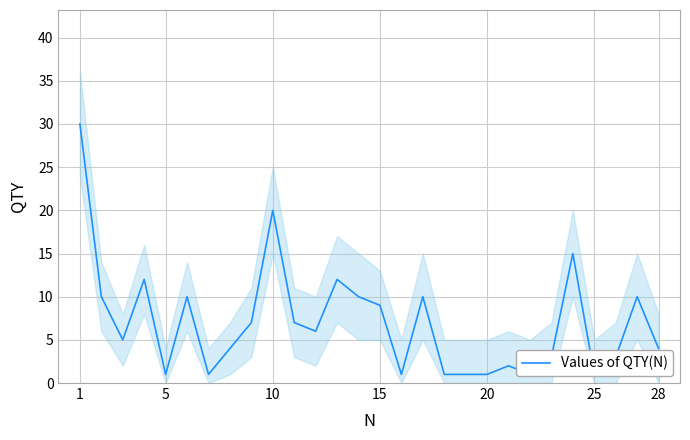

How many data points are less than 6?

14